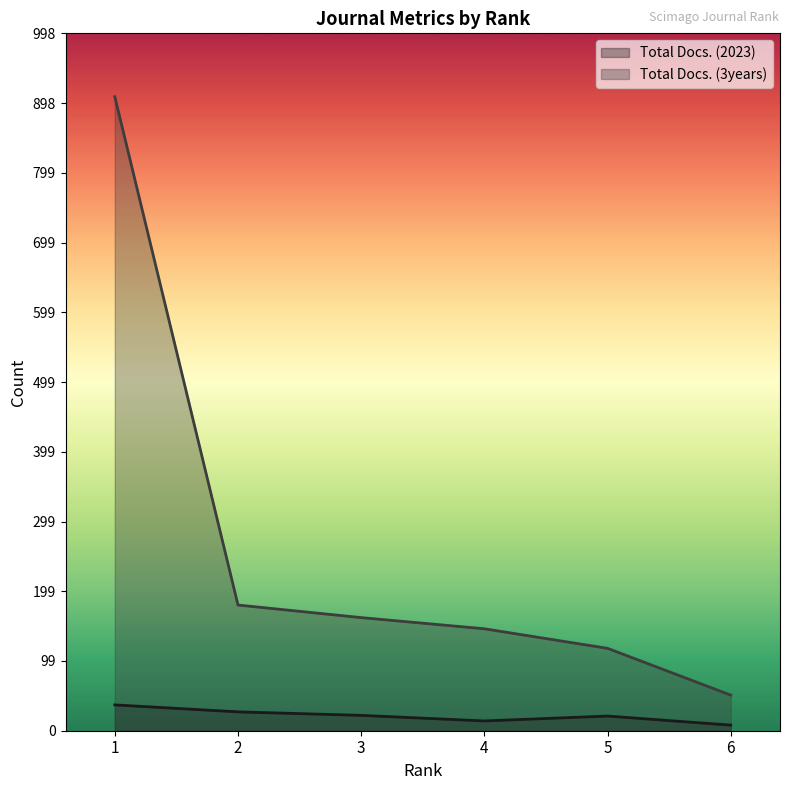

What is the value of the Total Docs. (3years) point at the 4th from the left?

146